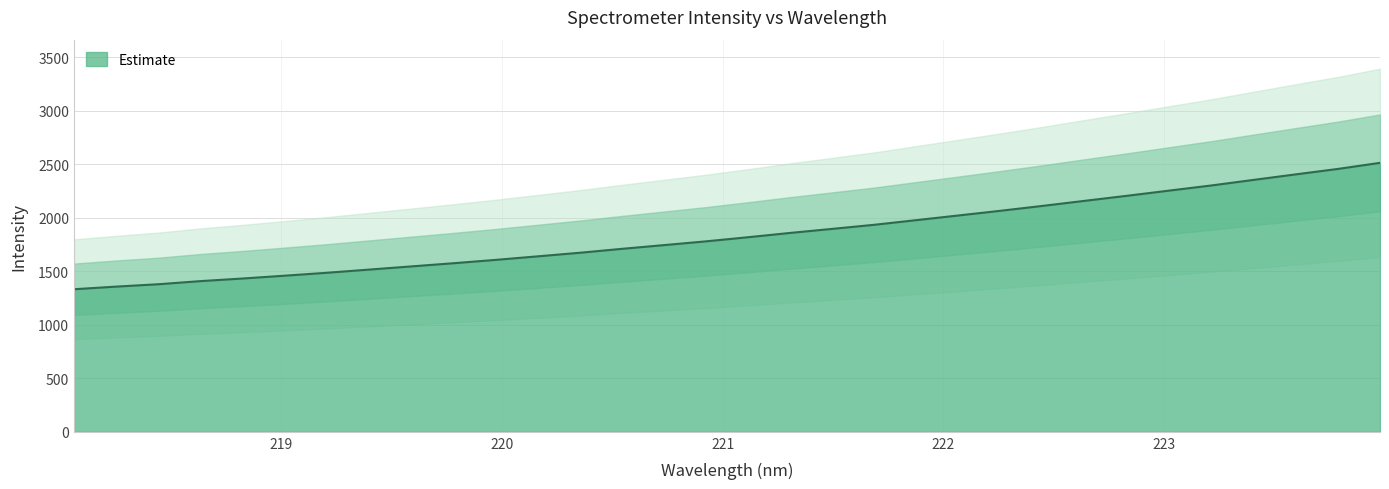

Rank the categories by value from lowest to highest.

218.0596, 218.2508, 218.442, 218.6332, 218.8244, 219.0156, 219.2067, 219.3979, 219.589, 219.7801, 219.9712, 220.1623, 220.3533, 220.5444, 220.7354, 220.9264, 221.1174, 221.3083, 221.4993, 221.6902, 221.8812, 222.0721, 222.263, 222.4538, 222.6447, 222.8355, 223.0264, 223.2172, 223.408, 223.5987, 223.7895, 223.9802